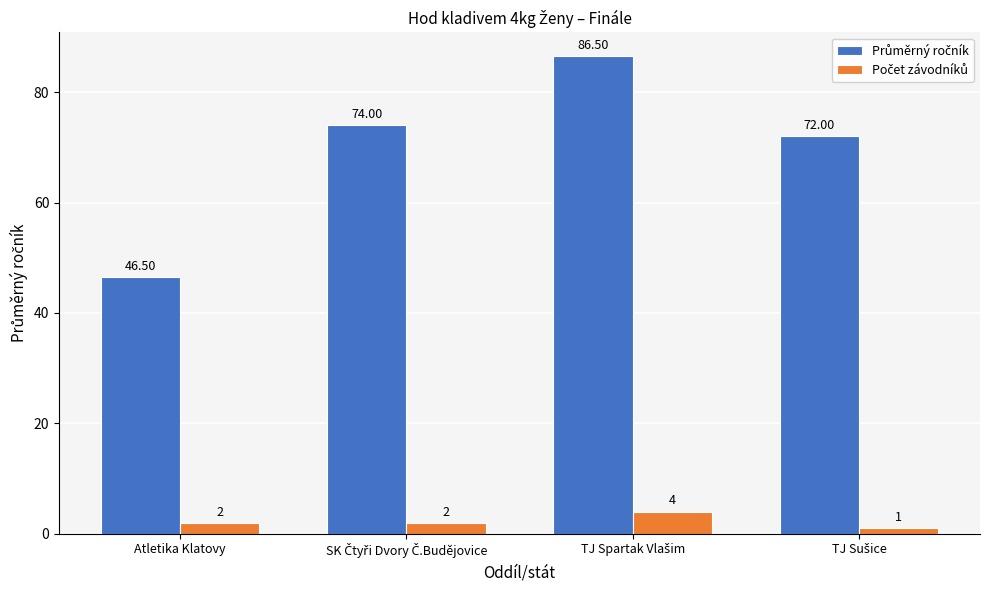

At how many categories does at least one series exceed 18?

4